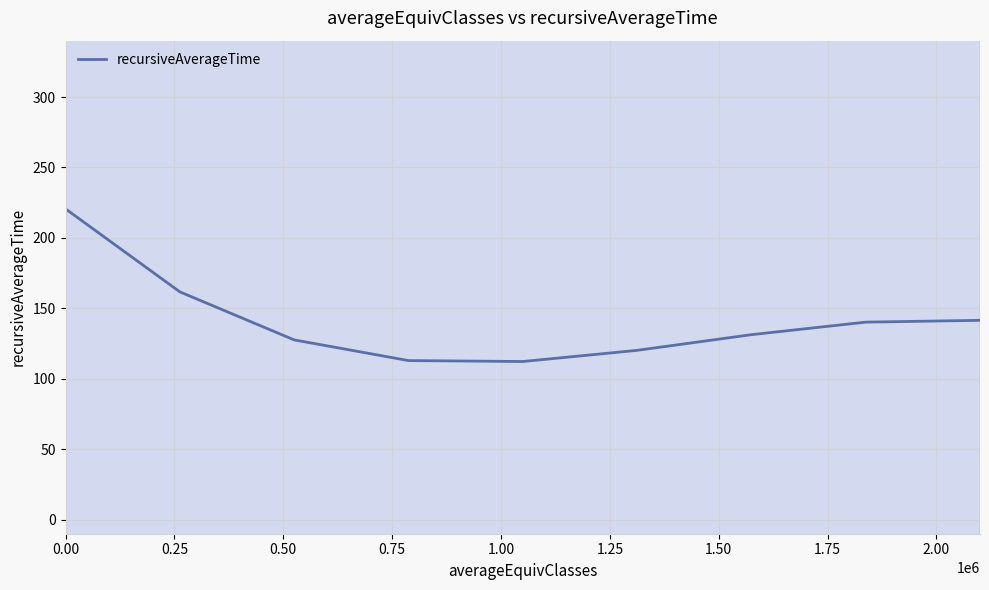

What is the lowest value of the recursiveAverageTime series?

112.2